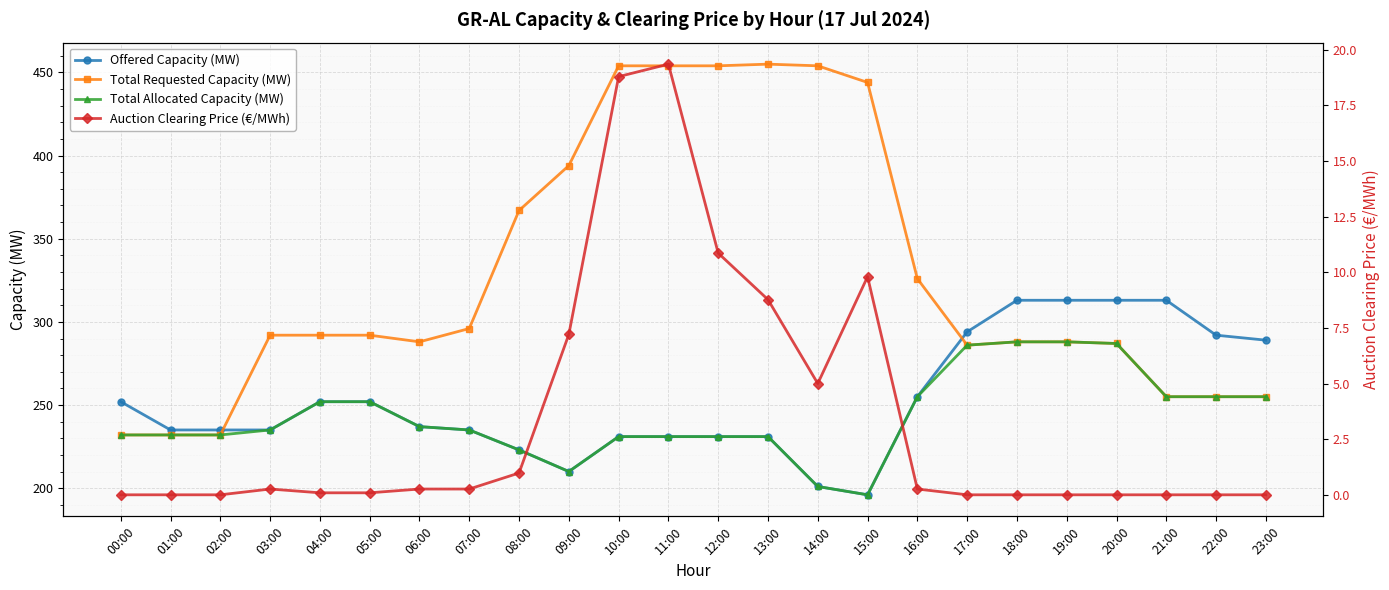

What is the label of the 22nd point from the left?

21:00